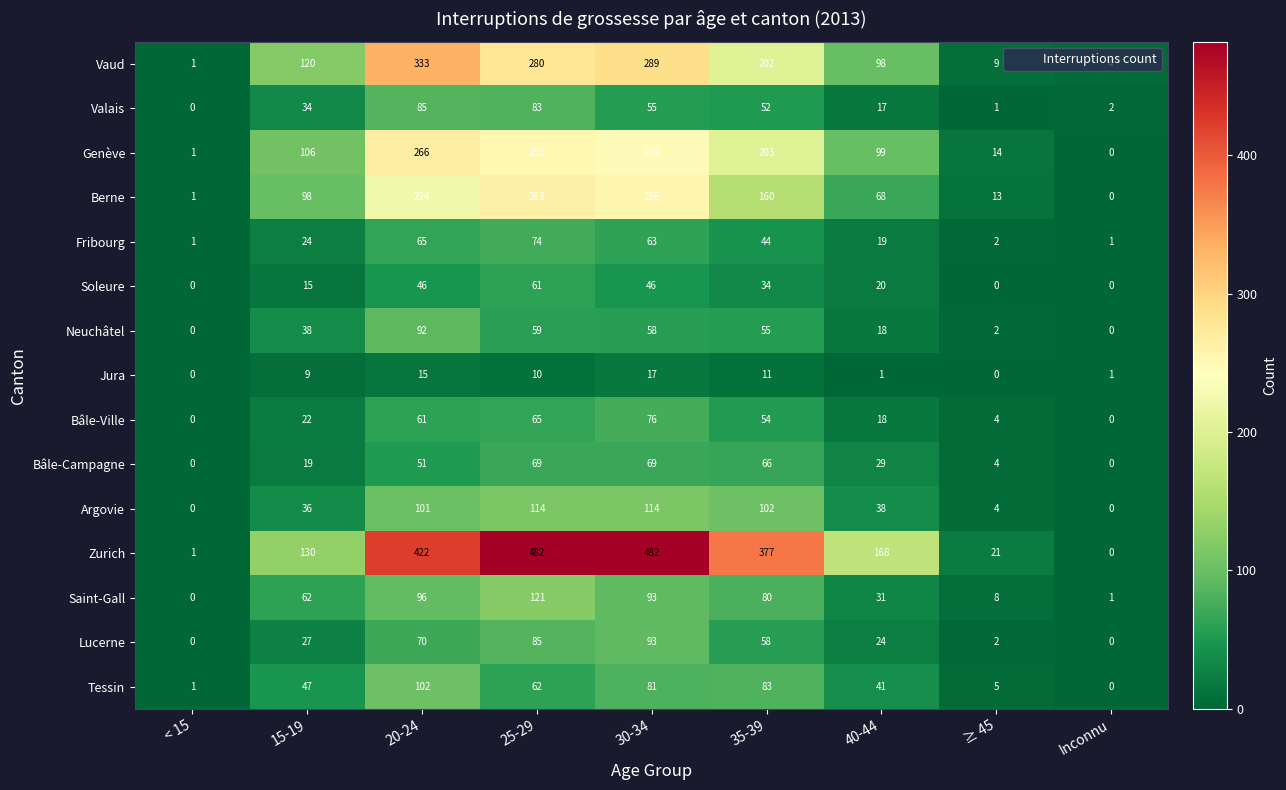

Rank the series by their maximum value, from highest to lowest.

Zurich, Vaud, Genève, Berne, Saint-Gall, Argovie, Tessin, Lucerne, Neuchâtel, Valais, Bâle-Ville, Fribourg, Bâle-Campagne, Soleure, Jura